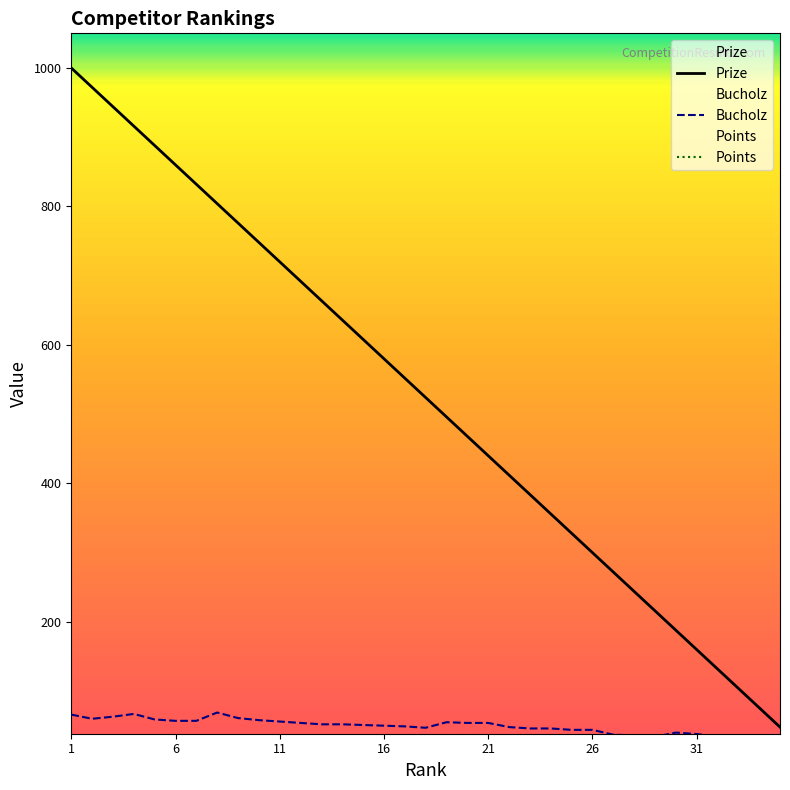

What are all the series names shown in the legend?

Prize, Bucholz, Points